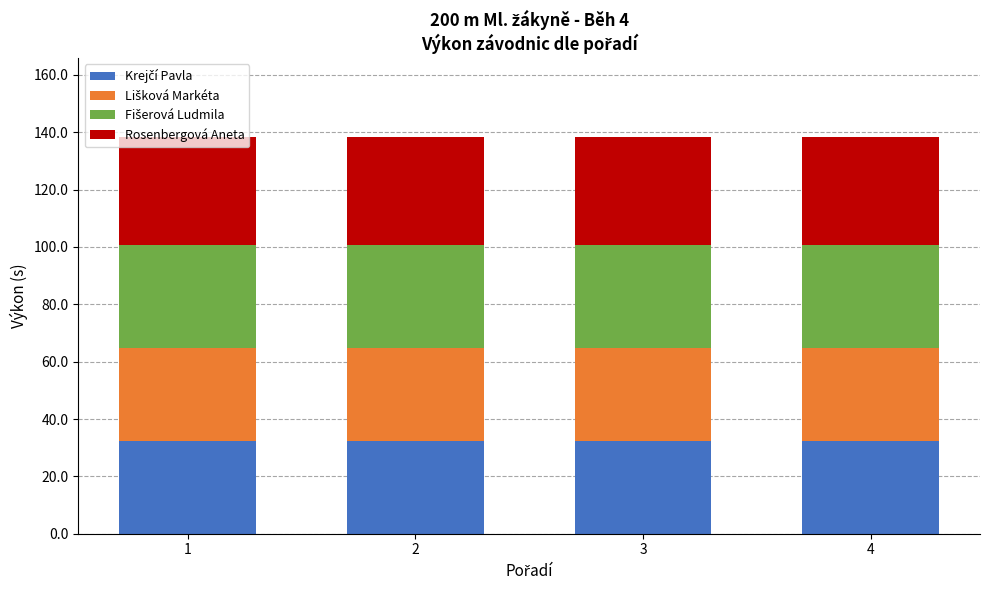

What is the total value across all series at 2?

138.2